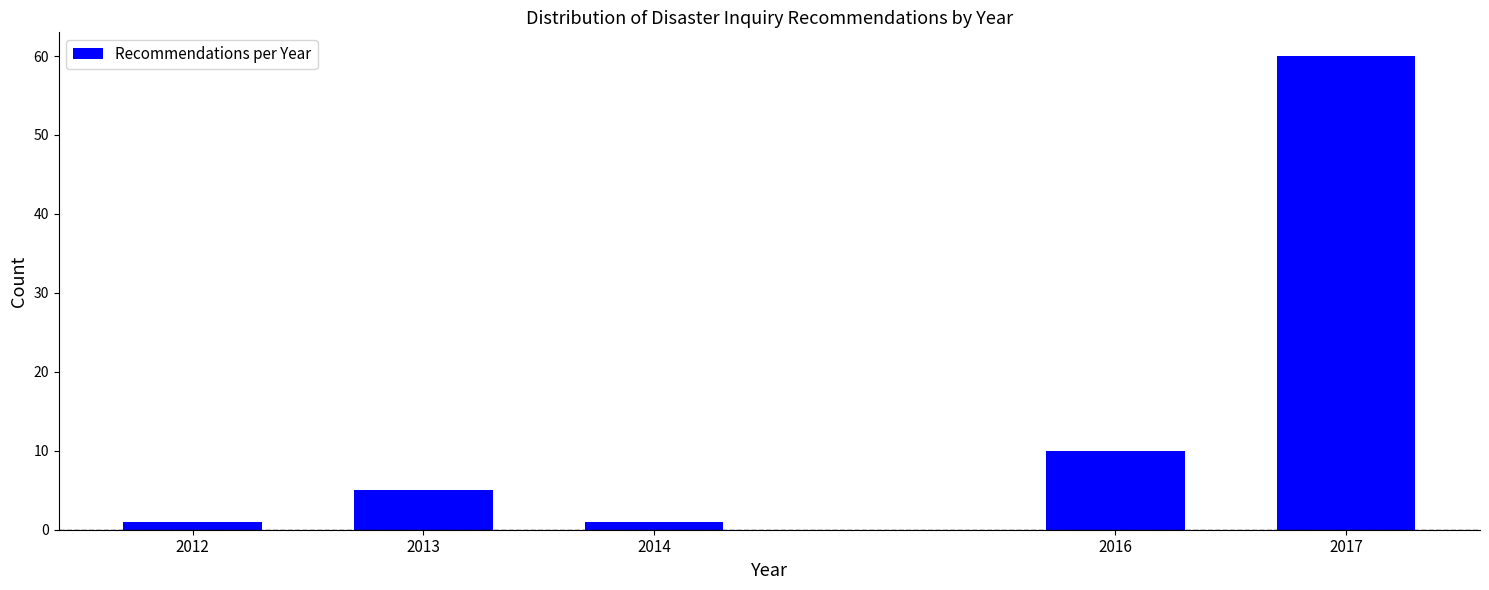

Reading right to left, what are all the values shown in this chart?

2017=60	2016=10	2014=1	2013=5	2012=1